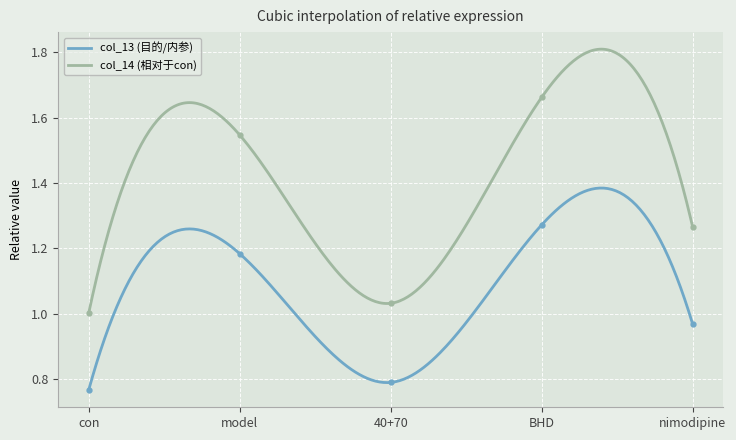

True or false: col_14 (相对于con) and col_13 (目的/内参) intersect in this chart.

False